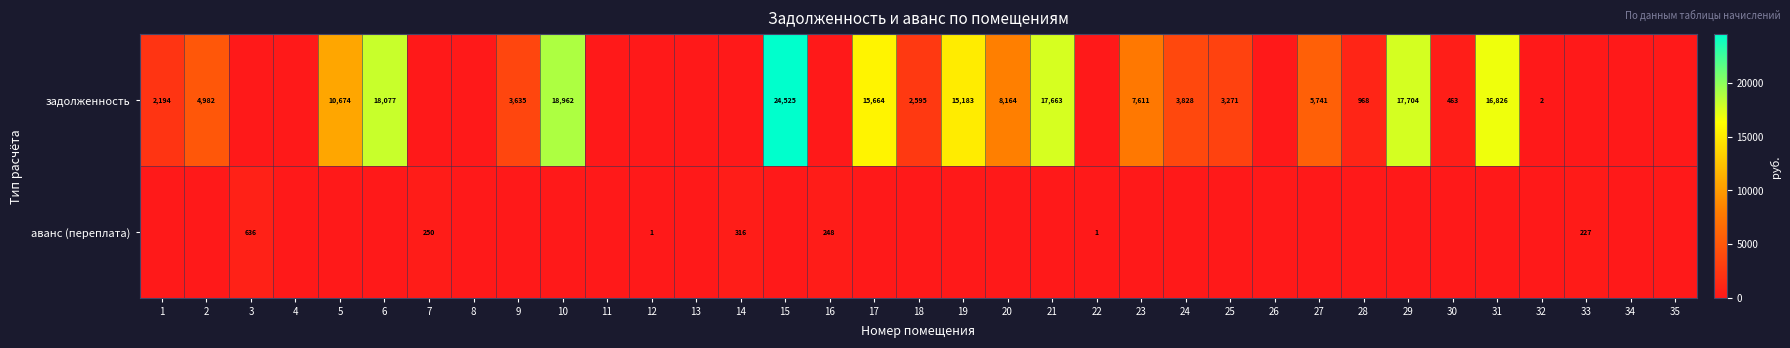

What is the difference between the задолженность values at 24 and 28?

2860